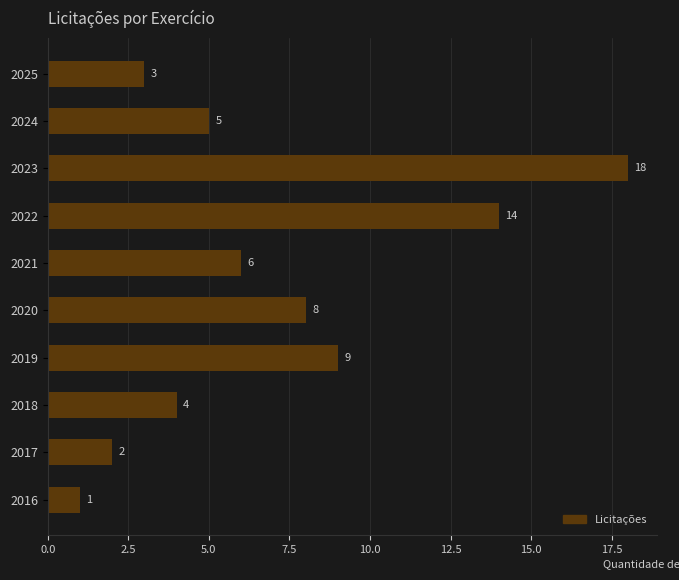

How many bars are there in total?

10